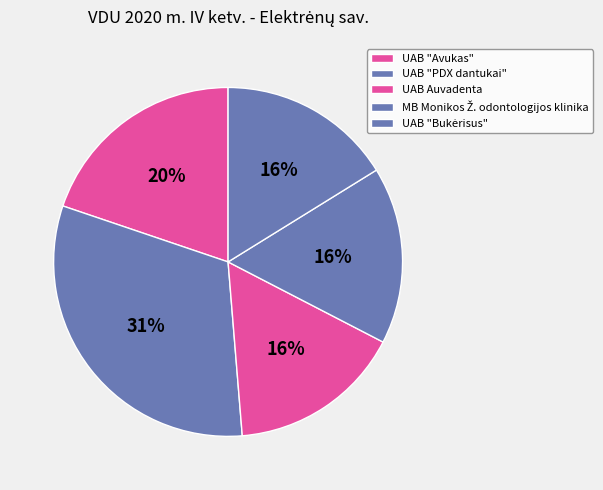

Count the number of slices in the pie.

5